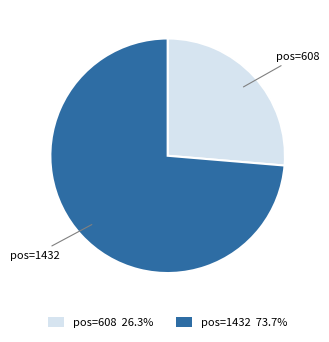

Does pos=1432 73.7% represent more than half of the total?

Yes